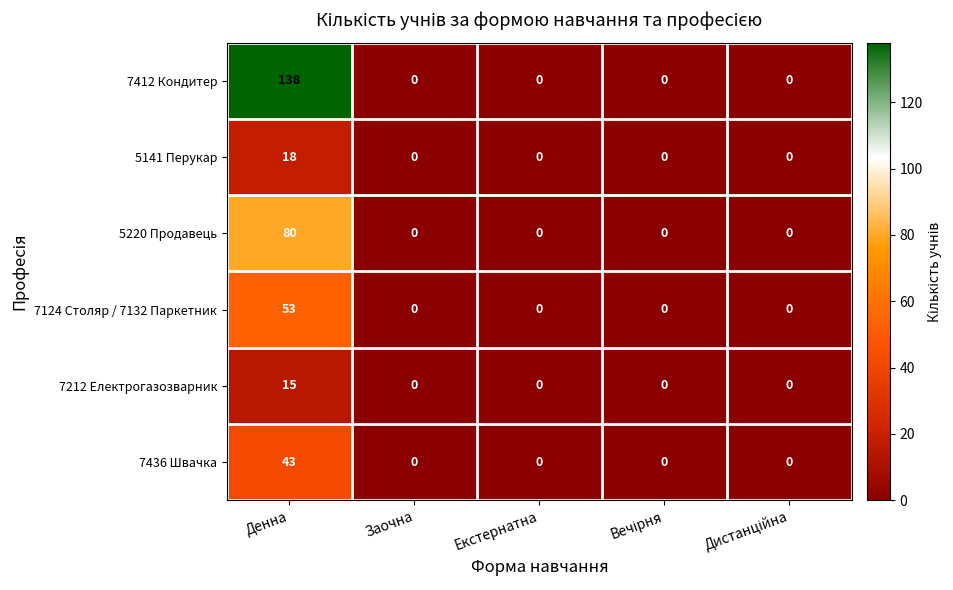

At which category is the sum across all series the highest?

Денна